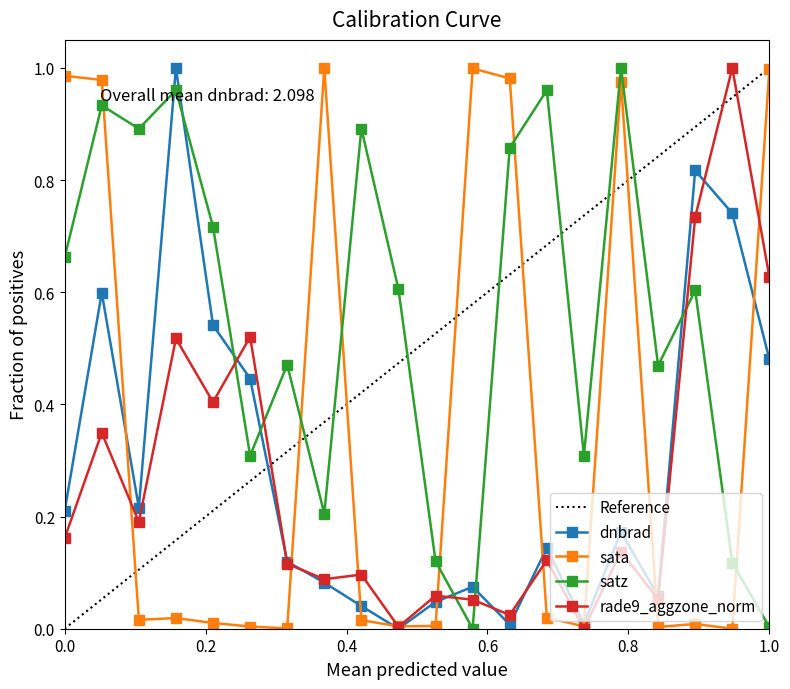

Reading left to right, extract all data points from this chart.

dnbrad: 0.2	0.6	0.2	1.0	0.5	0.4	0.1	0.1	0.0	0.0	0.0	0.1	0.0	0.1	0.0	0.2	0.1	0.8	0.7	0.5
sata: 1.0	1.0	0.0	0.0	0.0	0.0	0.0	1.0	0.0	0.0	0.0	1.0	1.0	0.0	0.0	1.0	0.0	0.0	0.0	1.0
satz: 0.7	0.9	0.9	1.0	0.7	0.3	0.5	0.2	0.9	0.6	0.1	0.0	0.9	1.0	0.3	1.0	0.5	0.6	0.1	0.0
rade9_aggzone_norm: 0.2	0.3	0.2	0.5	0.4	0.5	0.1	0.1	0.1	0.0	0.1	0.1	0.0	0.1	0.0	0.1	0.1	0.7	1.0	0.6